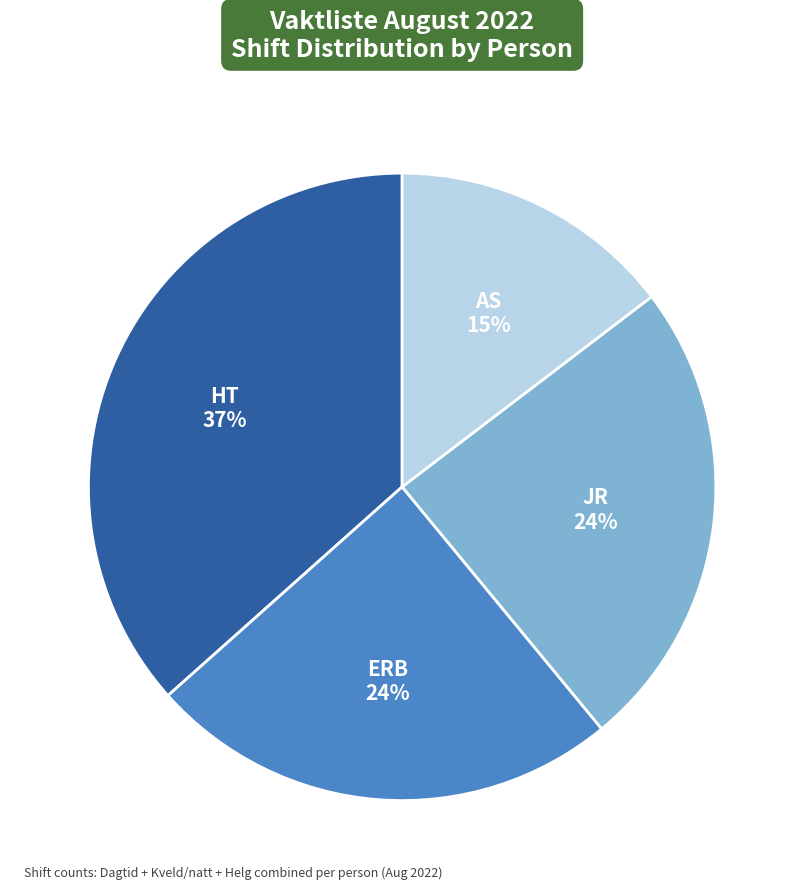

How many segments does this pie chart have?

4